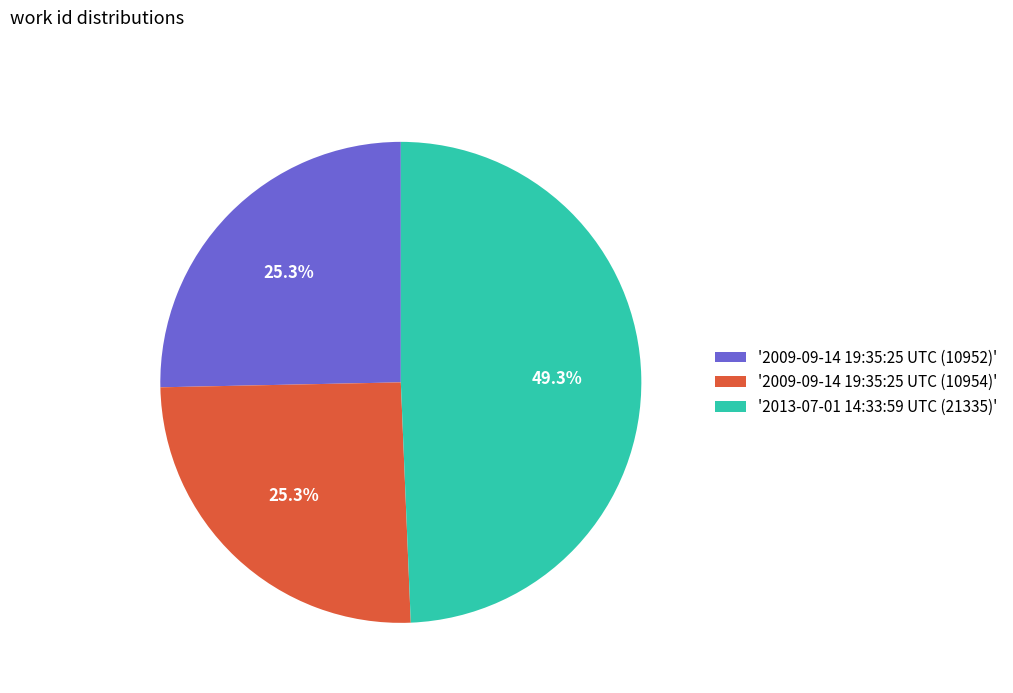

Which slice is the largest?

'2013-07-01 14:33:59 UTC (21335)'